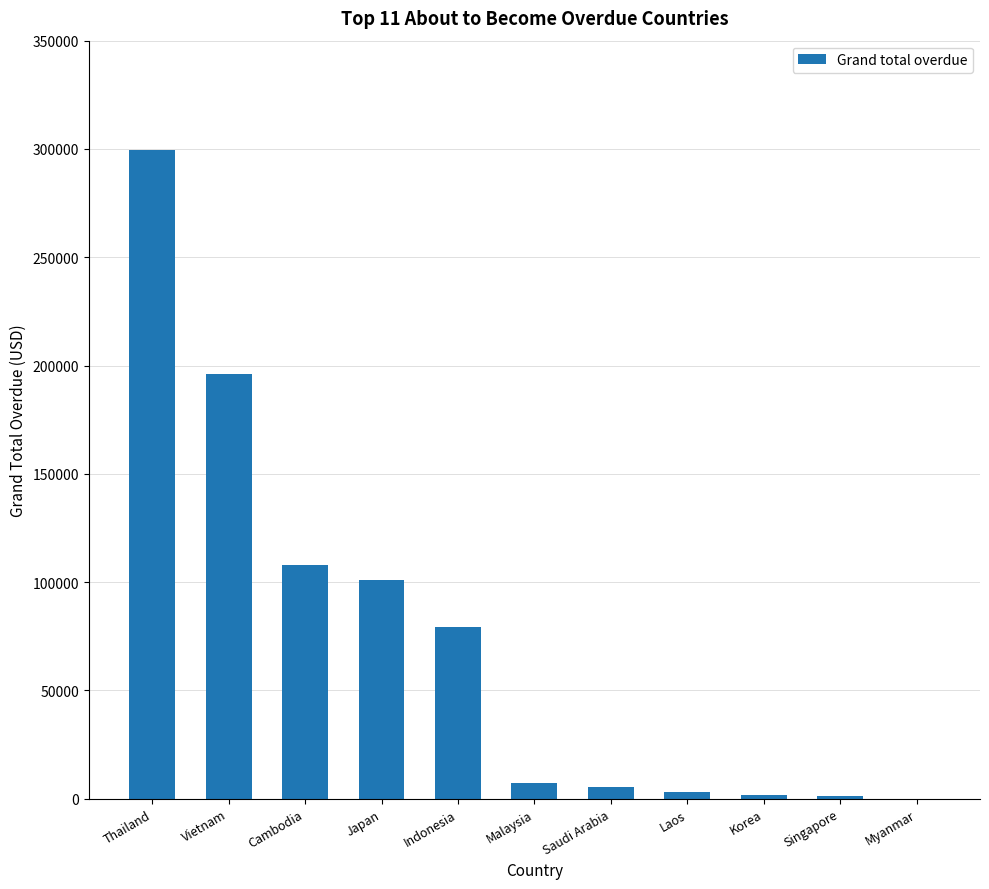

What is the change in value from Indonesia to Saudi Arabia?

-73879.0